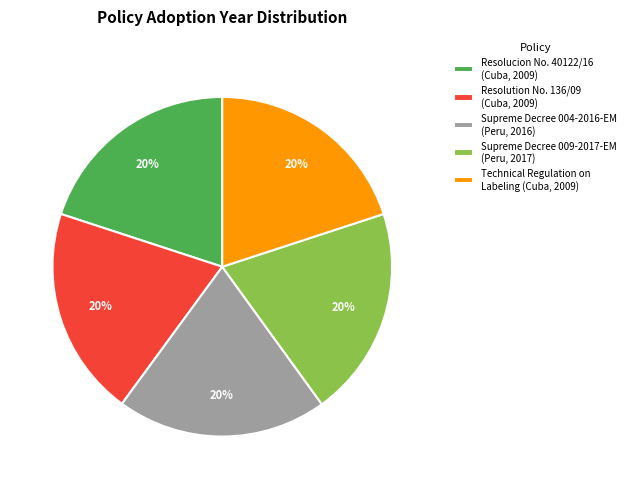

To the nearest percent, what portion does Resolucion No. 40122/16 (Cuba, 2009) represent?

20%